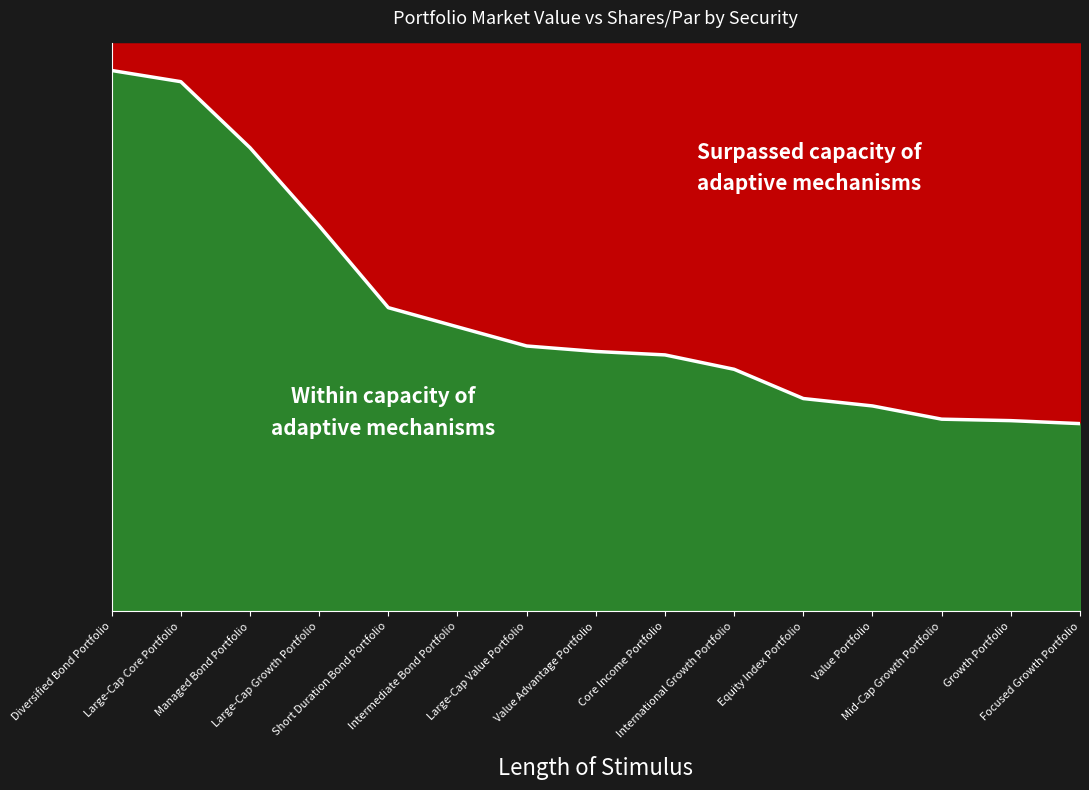

What is the smallest value displayed?

0.3